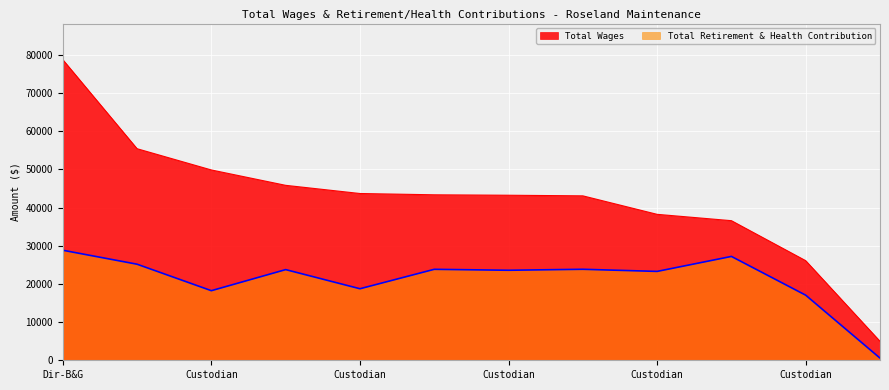

What is the maximum value for Total Wages?

78761